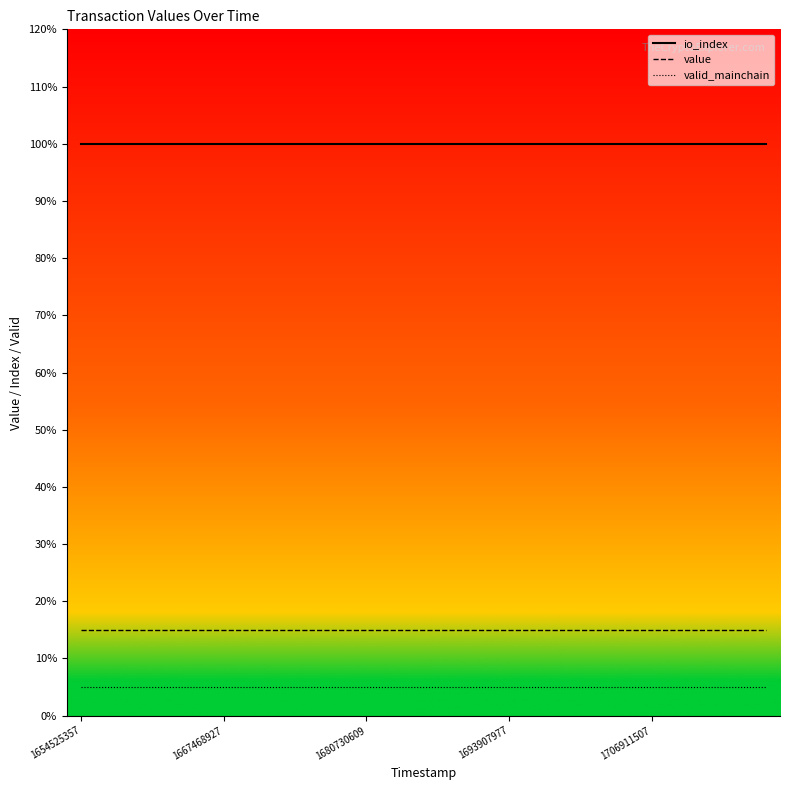

What is the total value across all series at 1693907977?

120